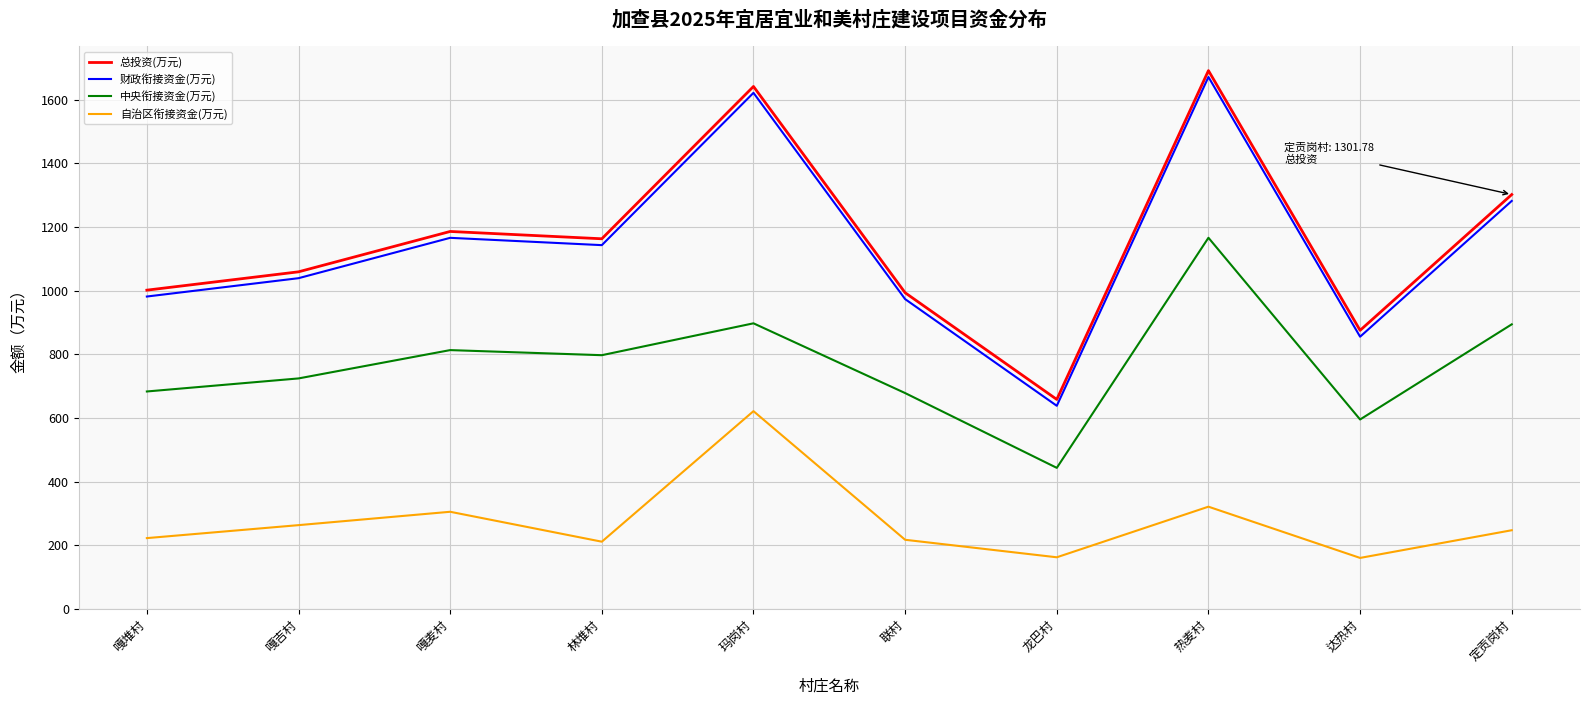

What is the sum of all 自治区衔接资金(万元) values?

2729.4